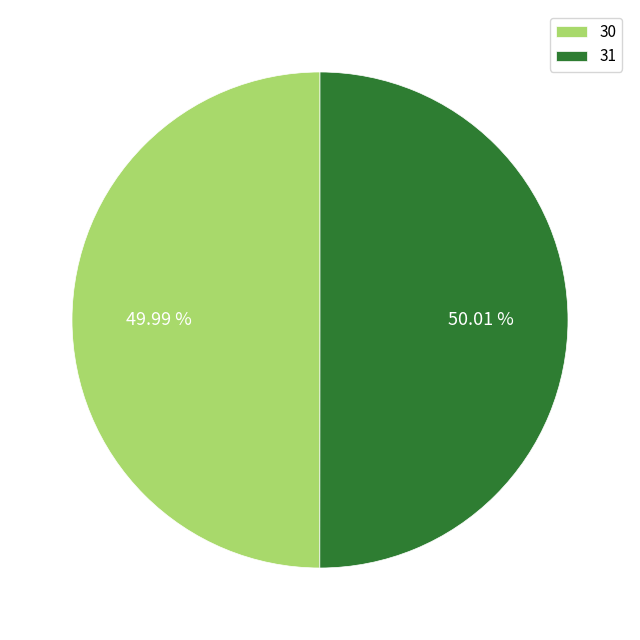

What is the ratio of the value at 31 to the value at 30?

1.0